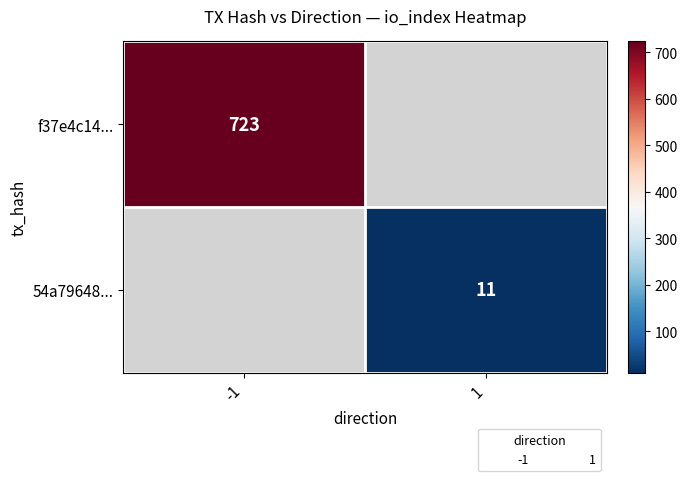

Is the value of f37e4c14... at -1 greater than the value of 54a79648... at -1?

No